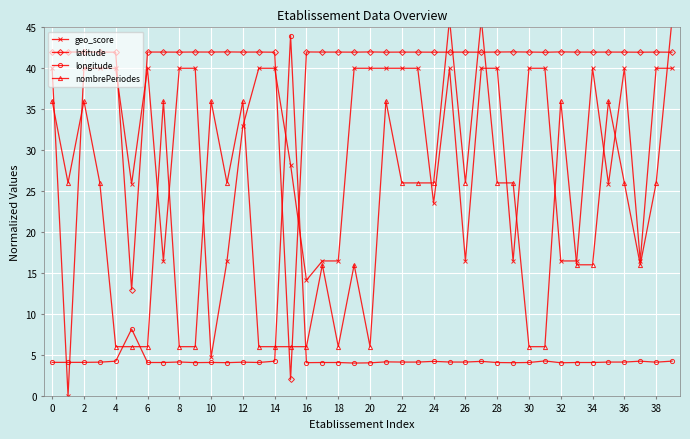

Which series has the largest range (max minus min)?

geo_score